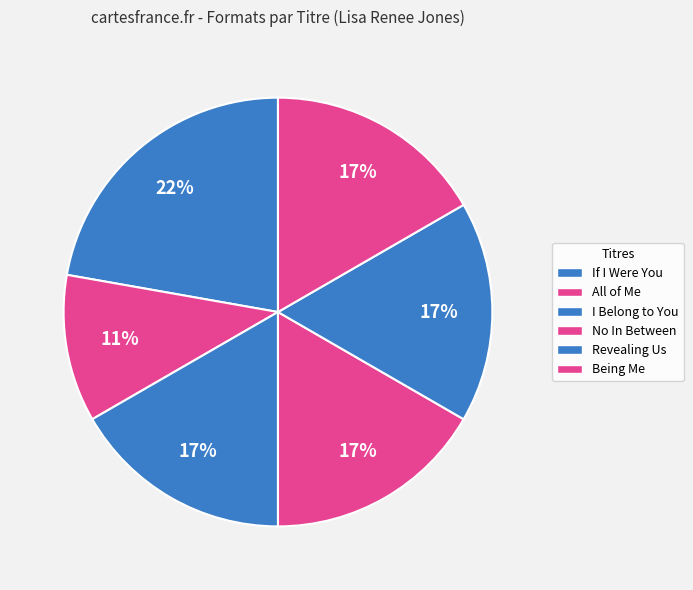

How many slices are in this pie chart?

6